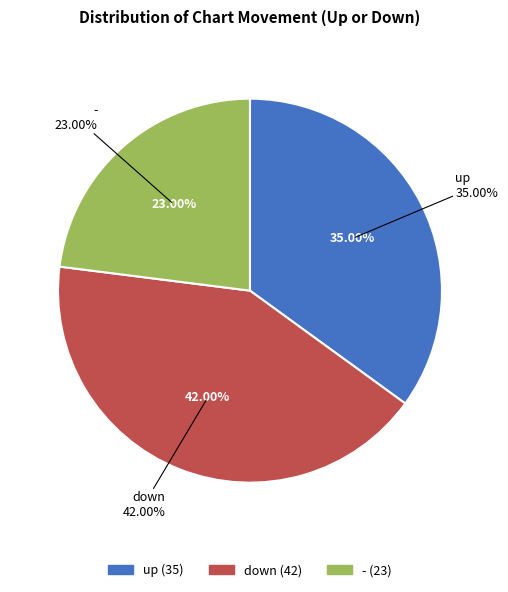

Does up represent more than half of the total?

No